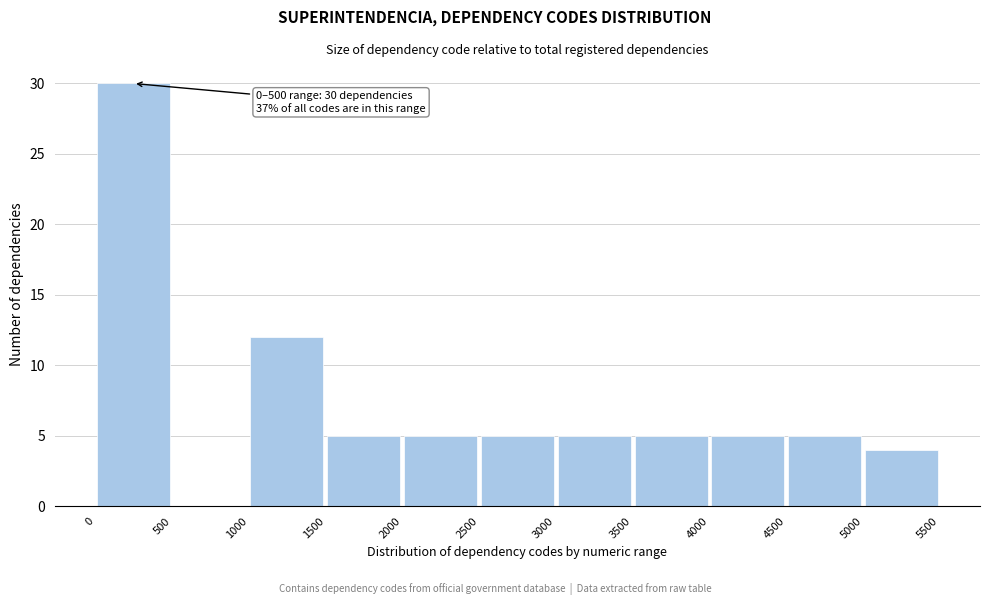

Which range on the x-axis has the tallest bar?

0 to 500